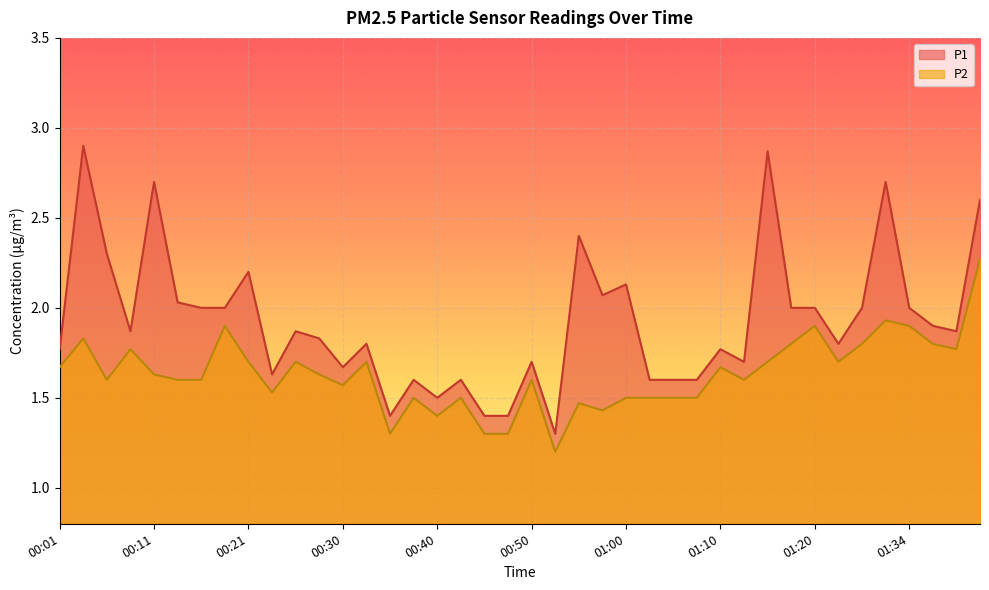

What value does the P2 series have at 00:21?

1.7